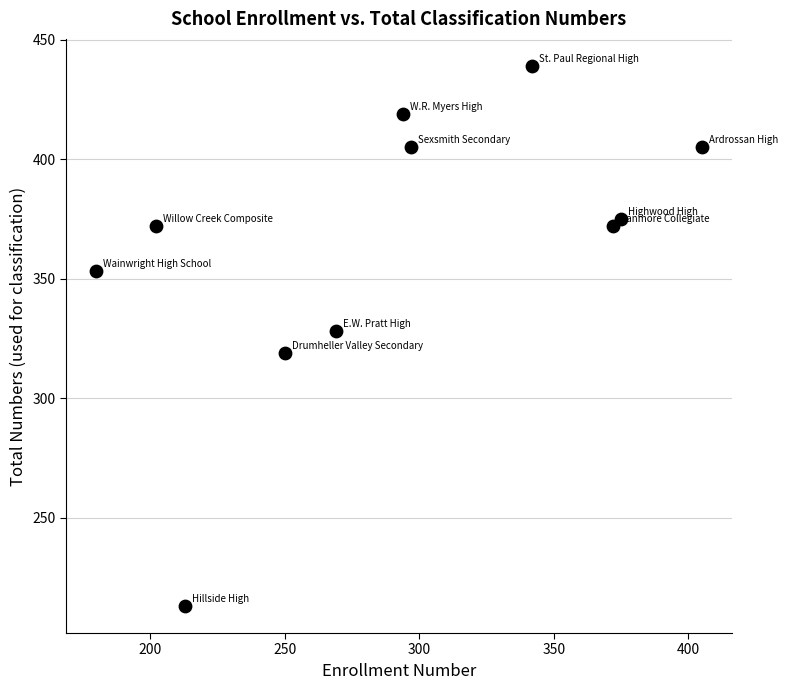

What is the range of X values (max minus min)?

225